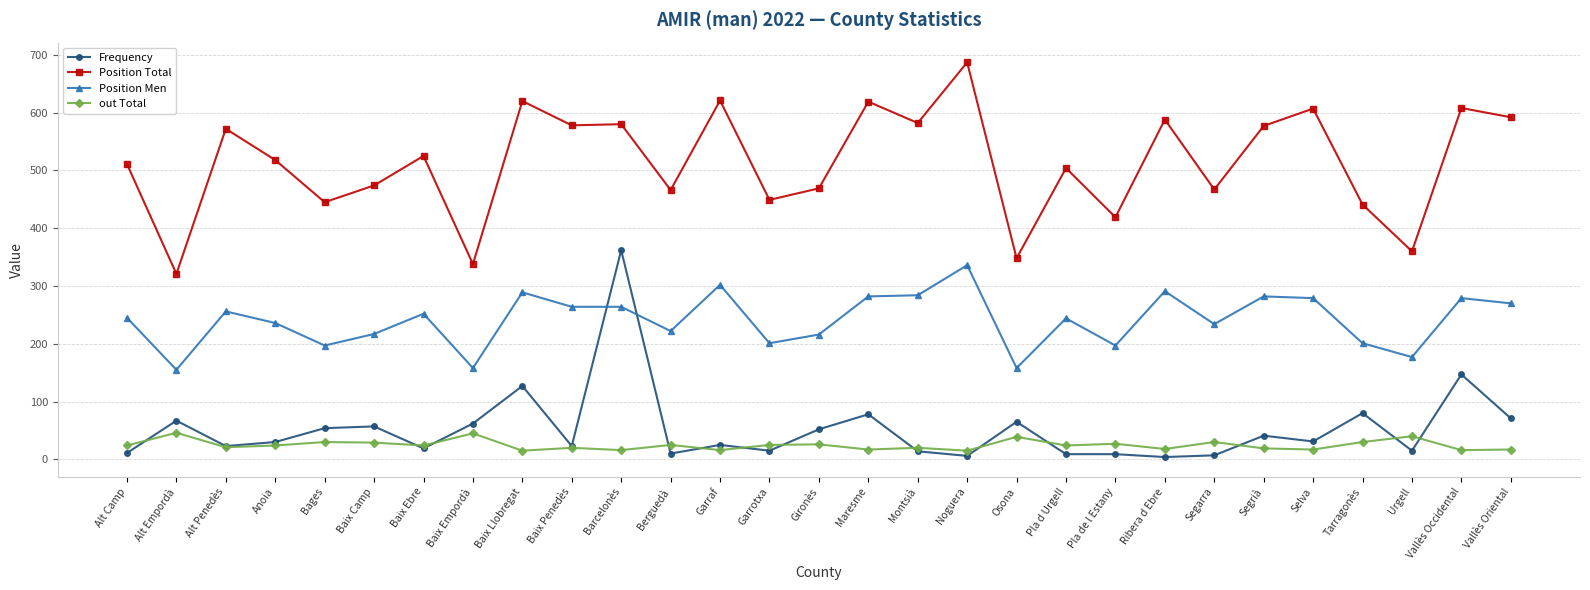

What is the difference between the maximum and minimum values in the Position Total series?

366